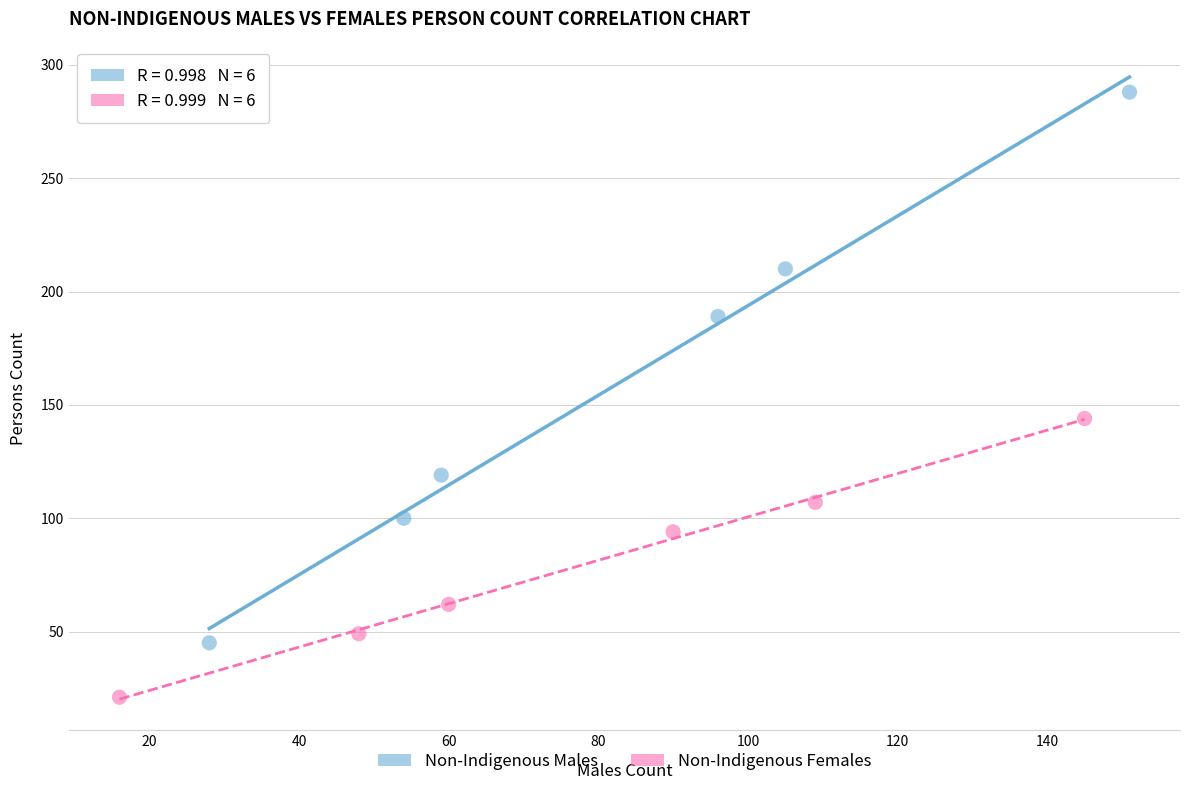

Which series contains the lowest Y value?

Non-Indigenous Females